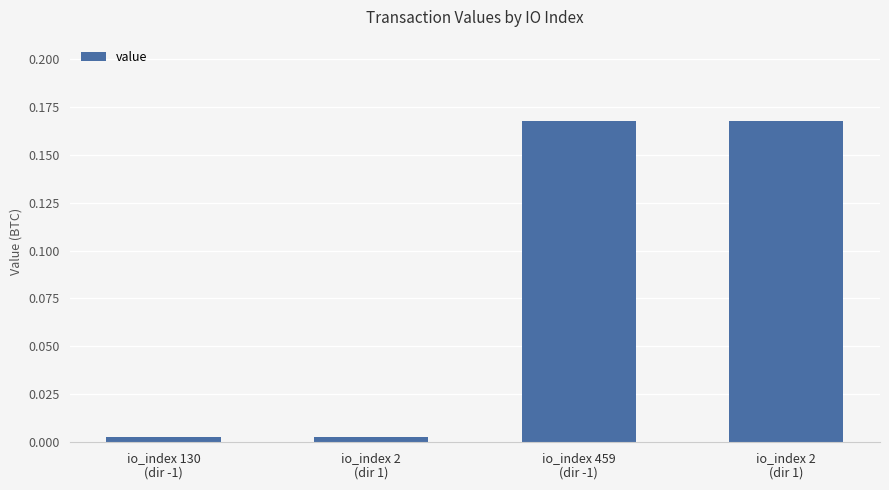

Rank the categories by value from lowest to highest.

io_index 130
(dir -1), io_index 2
(dir 1), io_index 459
(dir -1), io_index 2
(dir 1)